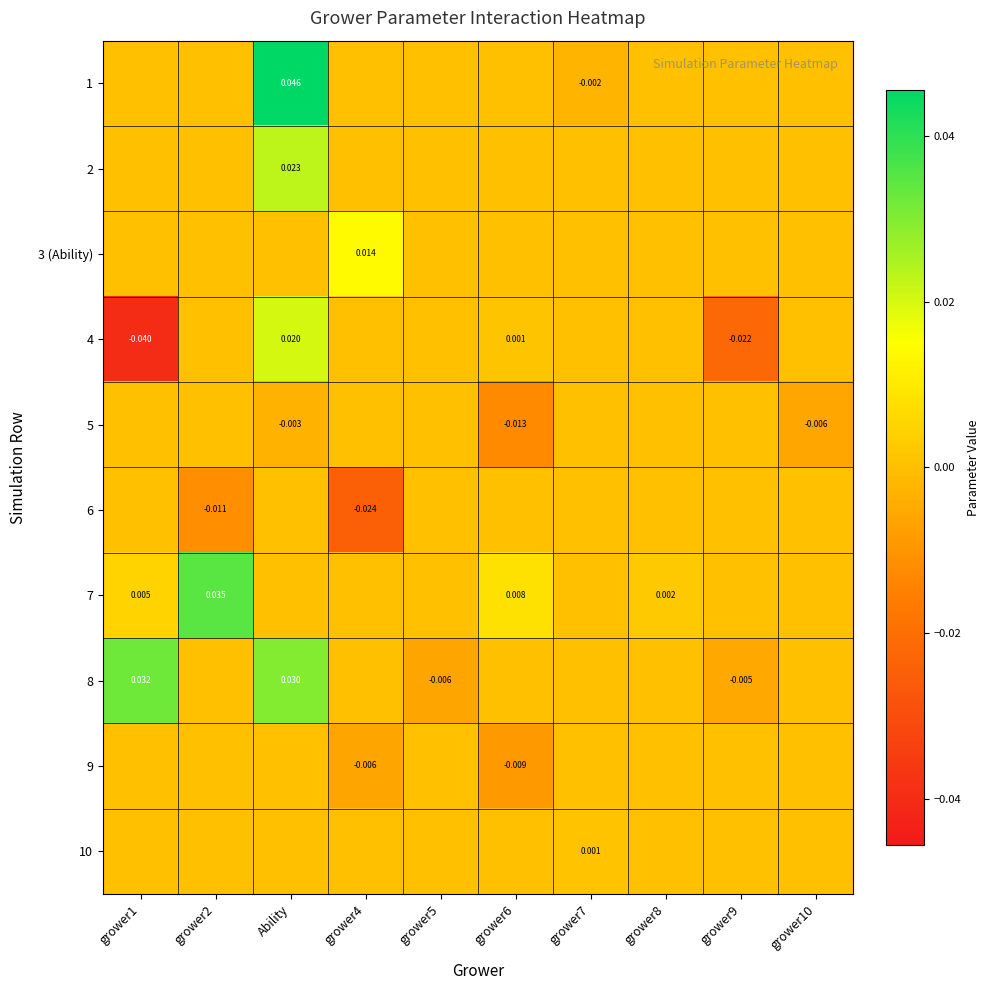

At which category is the sum across all series the highest?

Ability